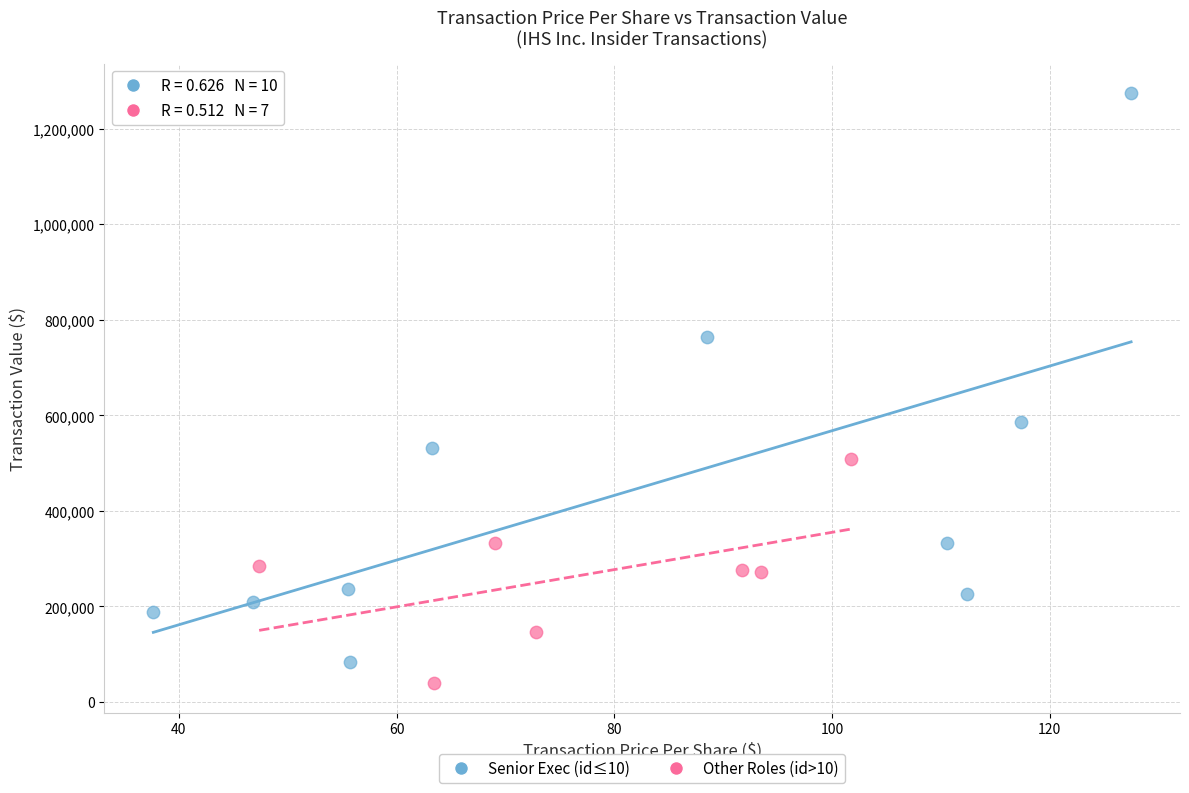

Which series reaches the maximum Y coordinate?

Senior Exec (id≤10)